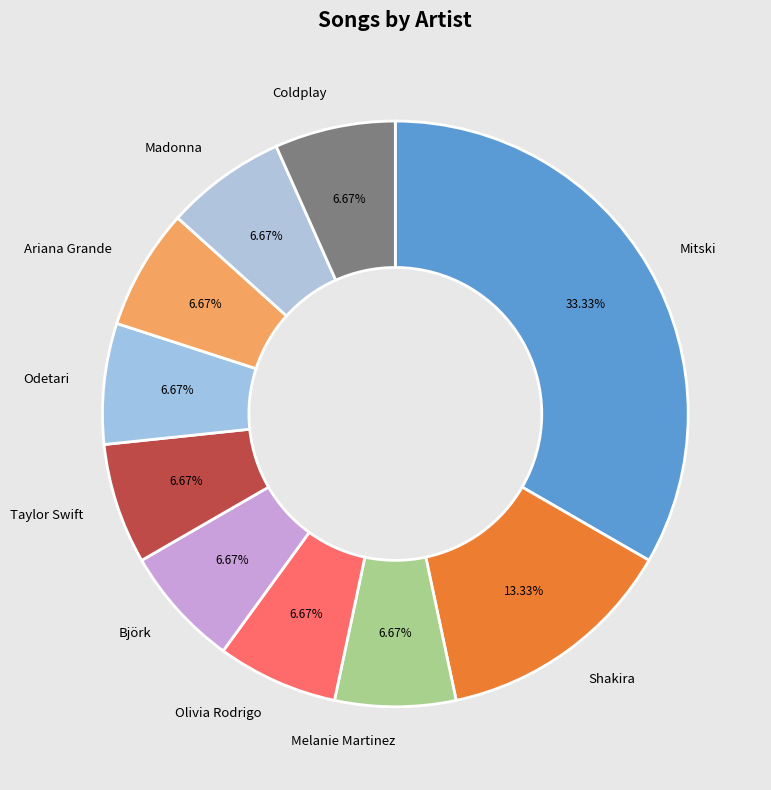

How many segments does this pie chart have?

10